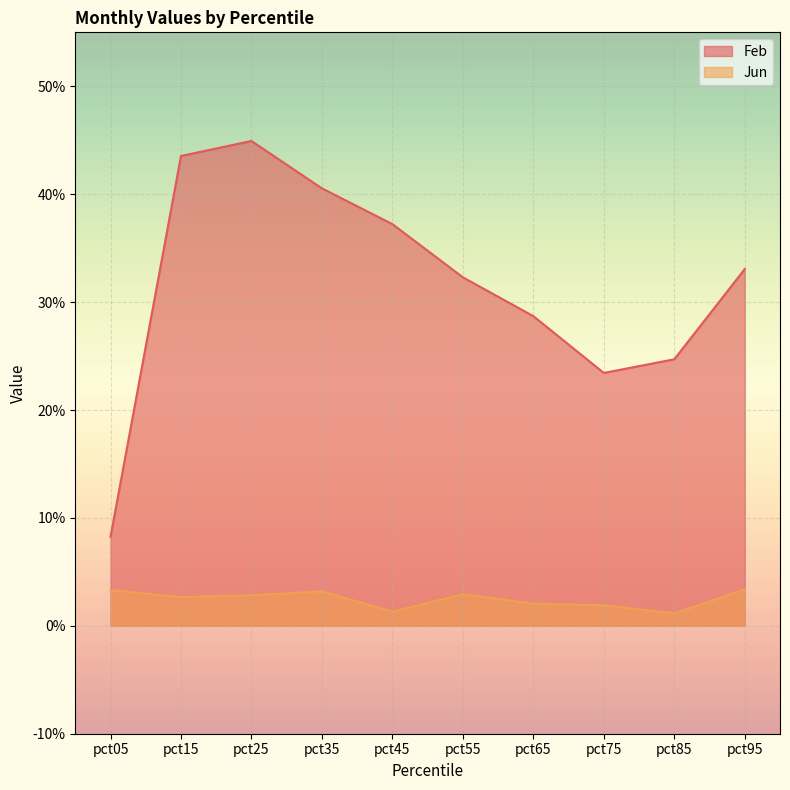

How many lines are shown in the chart?

2